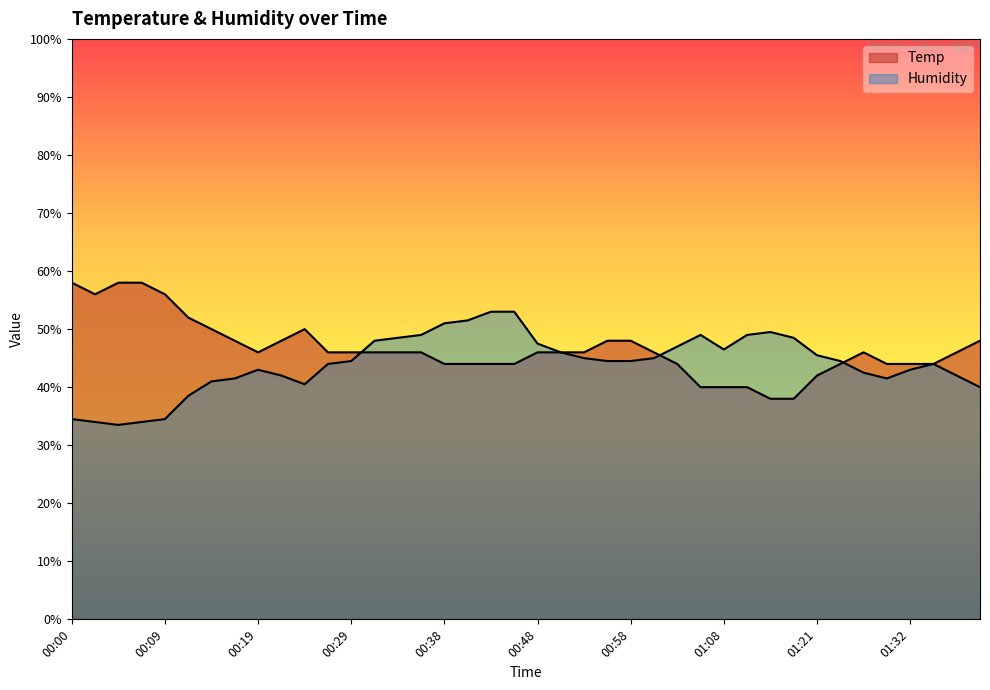

What is the total value across all series at 01:39?

88.0